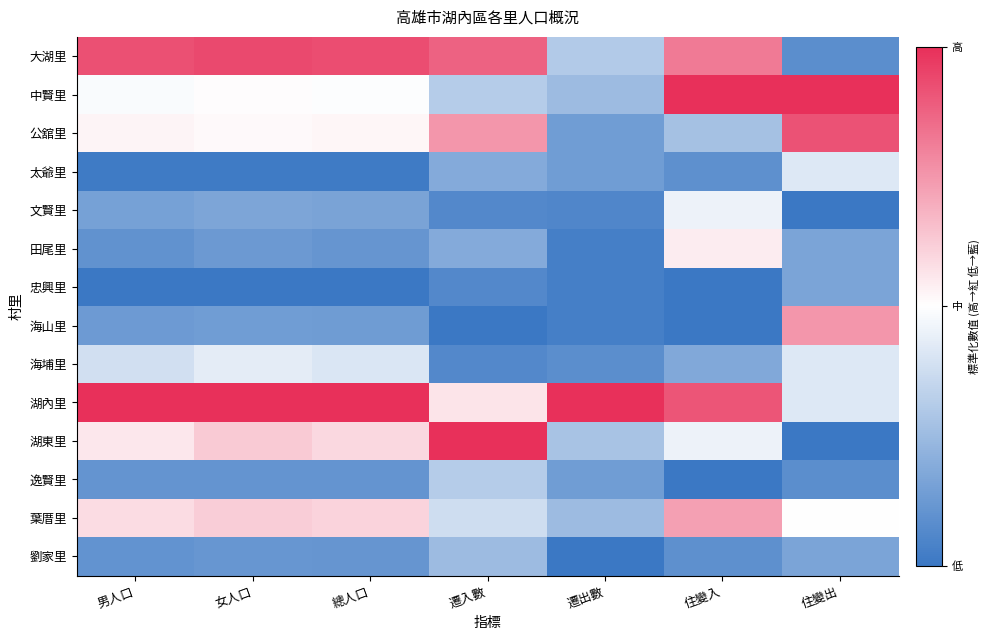

Which category has the lowest value across all series?

住變出